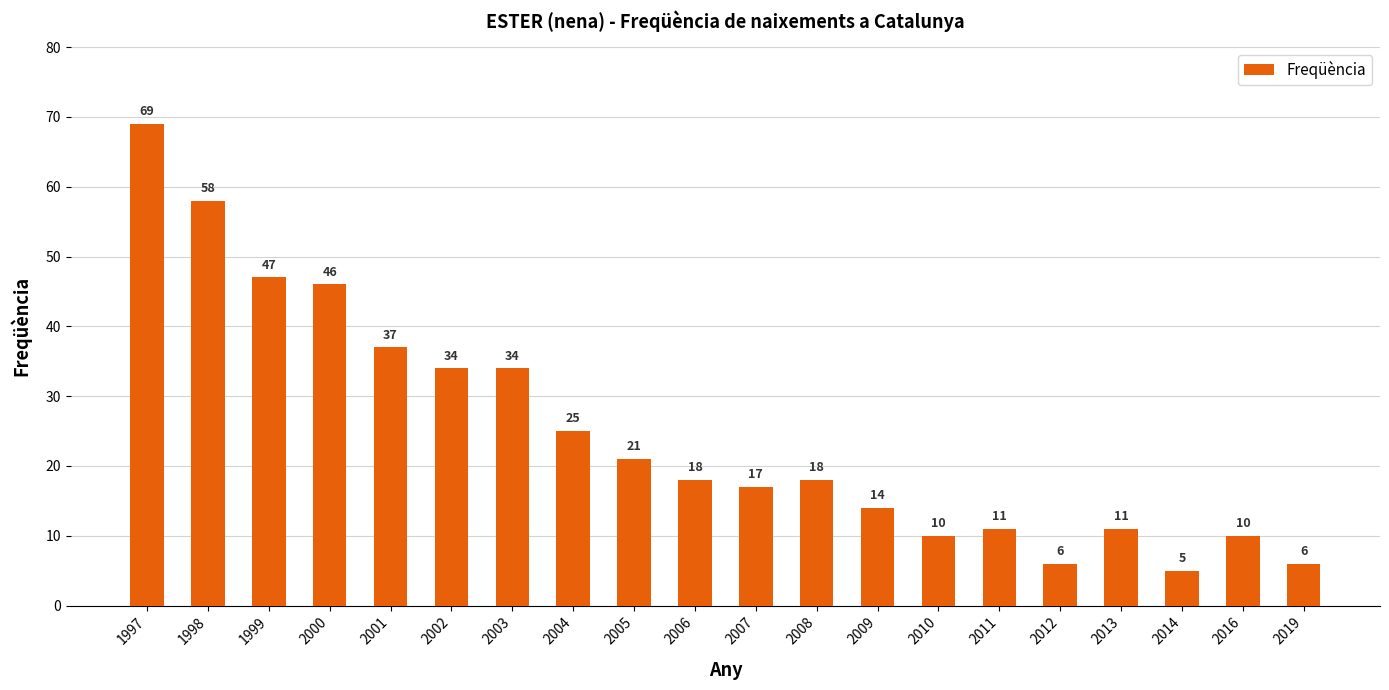

Are the bars horizontal?

No